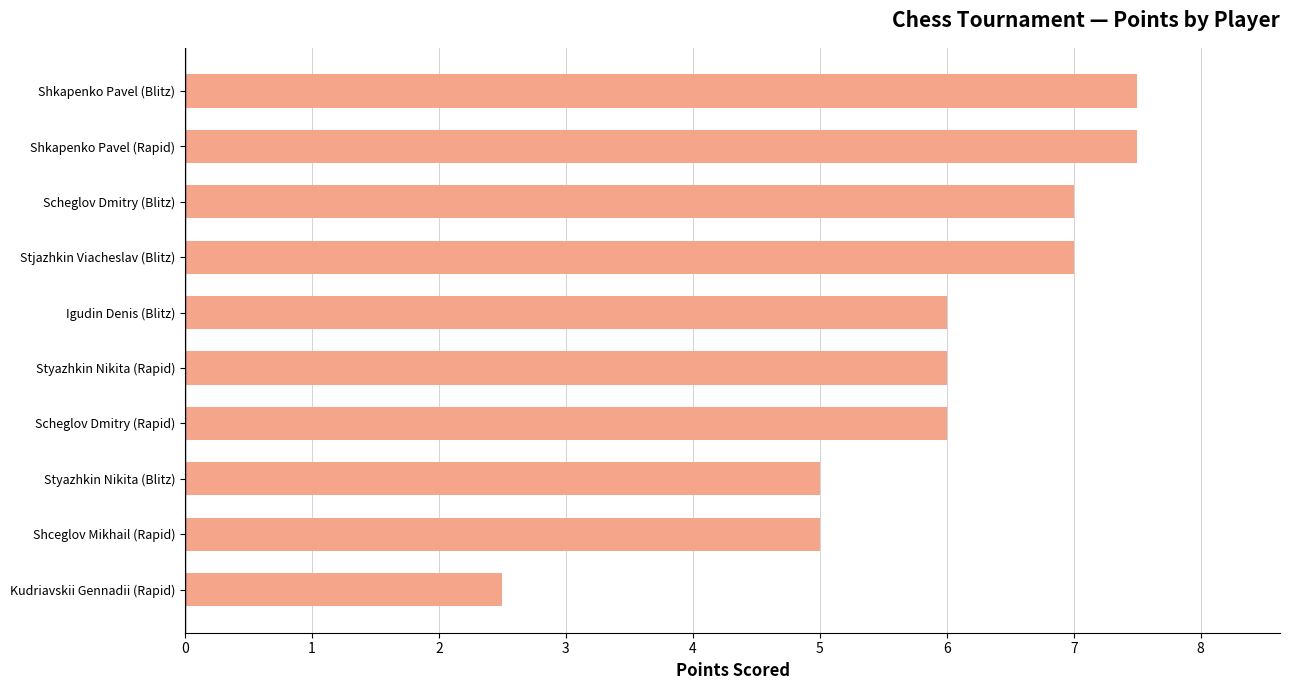

What is the change in value from Scheglov Dmitry (Blitz) to Shkapenko Pavel (Rapid)?

+0.5